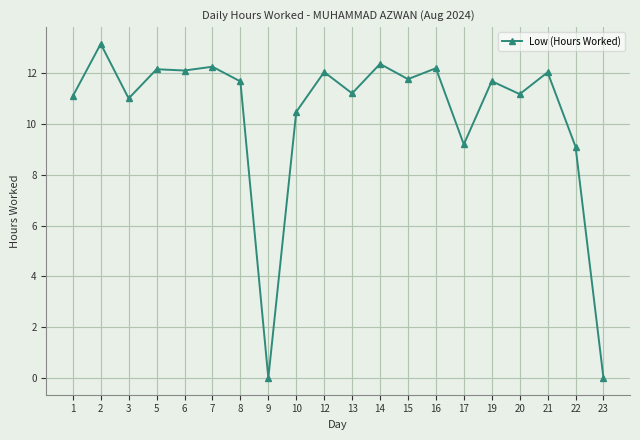

True or false: the data shows 12.2 at 16.

True